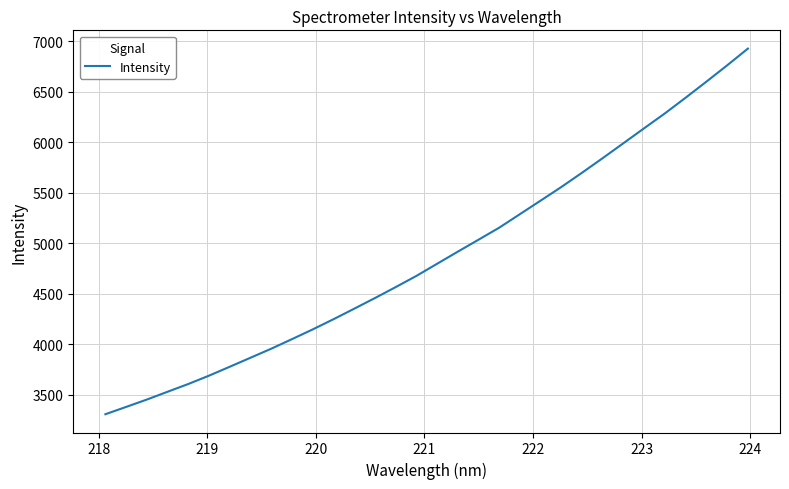

How many lines are shown in the chart?

1